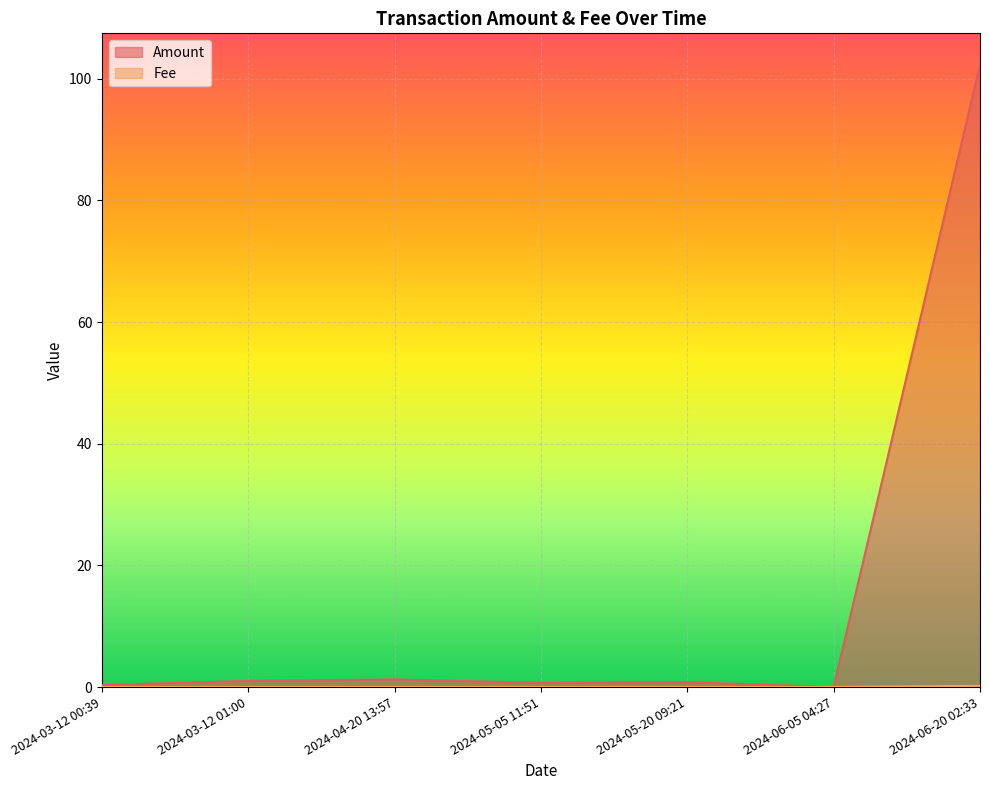

Reading left to right, list all the values displayed in this chart.

Amount: 2024-03-12 00:39=0.3	2024-03-12 01:00=1.0	2024-04-20 13:57=1.2	2024-05-05 11:51=0.7	2024-05-20 09:21=0.8	2024-06-05 04:27=0.0	2024-06-20 02:33=102.3
Fee: 2024-03-12 00:39=0.0	2024-03-12 01:00=0.0	2024-04-20 13:57=0.0	2024-05-05 11:51=0.0	2024-05-20 09:21=0.0	2024-06-05 04:27=0.0	2024-06-20 02:33=0.2